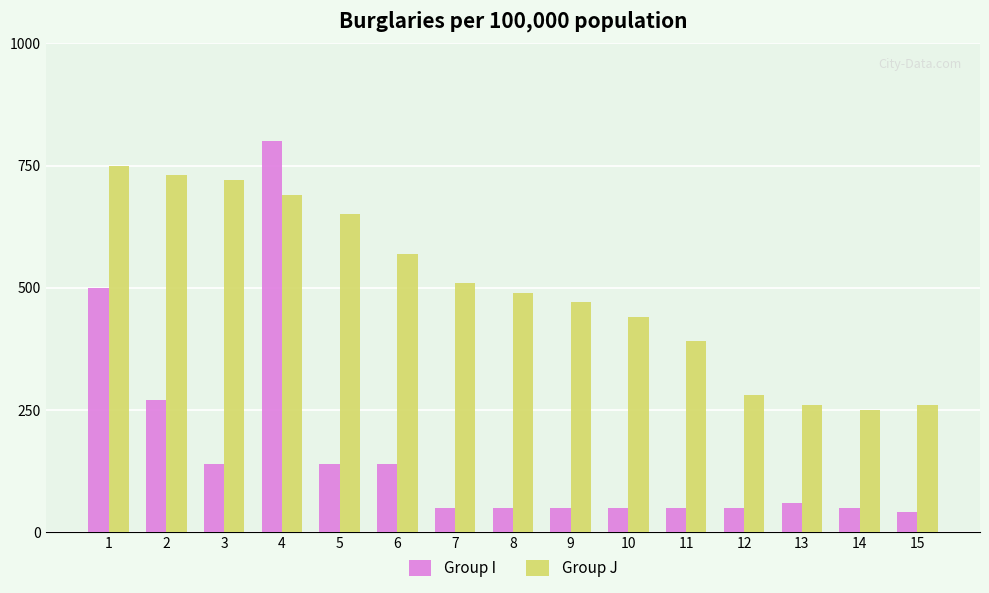

Reading left to right, what are all the values shown in this chart?

Group I: 500	270	140	800	140	140	50	50	50	50	50	50	60	50	40
Group J: 750	730	720	690	650	570	510	490	470	440	390	280	260	250	260